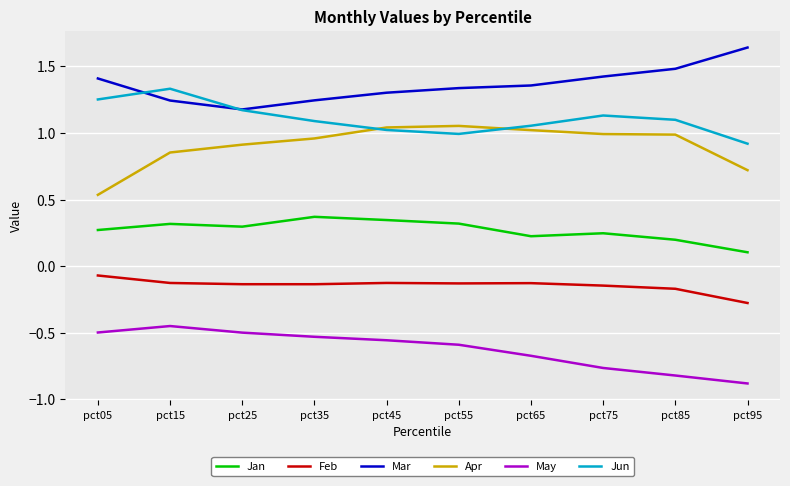

Which series has the largest total across all categories?

Mar